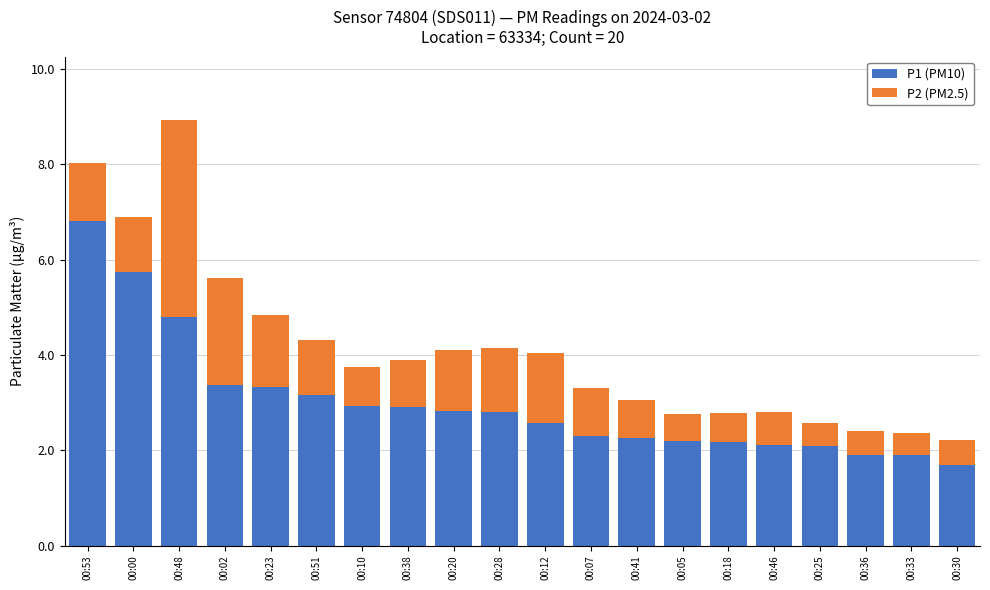

The value of P1 (PM10) at 00:23 is 5.1. True or false?

False